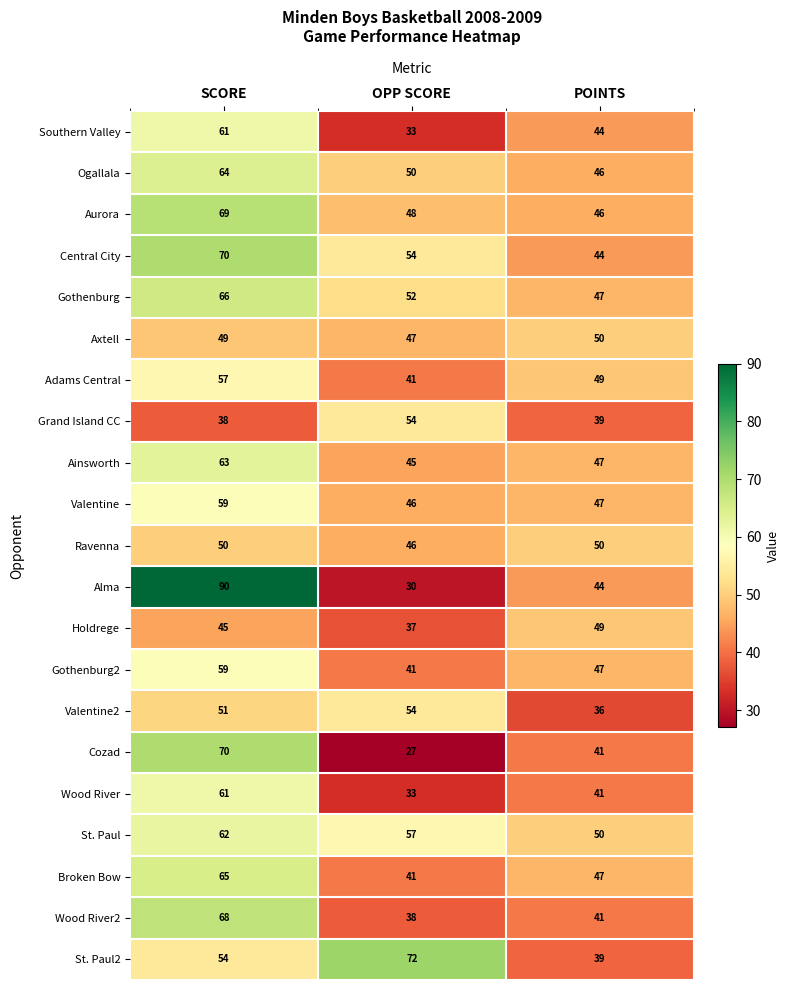

At which category is the sum across all series the highest?

SCORE